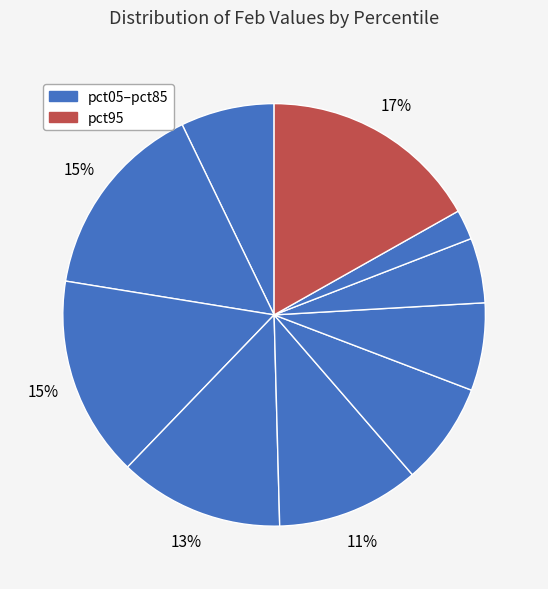

How many slices are in this pie chart?

10